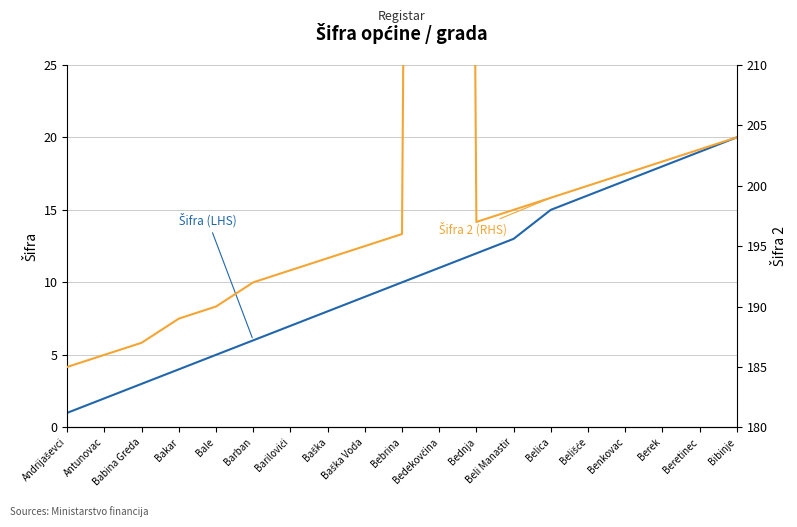

Reading left to right, extract all data points from this chart.

Šifra (LHS): Andrijaševci=1	Antunovac=2	Babina Greda=3	Bakar=4	Bale=5	Barban=6	Barilovići=7	Baška=8	Baška Voda=9	Bebrina=10	Bedekovčina=11	Bednja=12	Beli Manastir=13	Belica=15	Belišće=16	Benkovac=17	Berek=18	Beretinec=19	Bibinje=20
Šifra 2 (RHS): Andrijaševci=185	Antunovac=186	Babina Greda=187	Bakar=189	Bale=190	Barban=192	Barilovići=193	Baška=194	Baška Voda=195	Bebrina=196	Bedekovčina=622	Bednja=197	Beli Manastir=198	Belica=199	Belišće=200	Benkovac=201	Berek=202	Beretinec=203	Bibinje=204